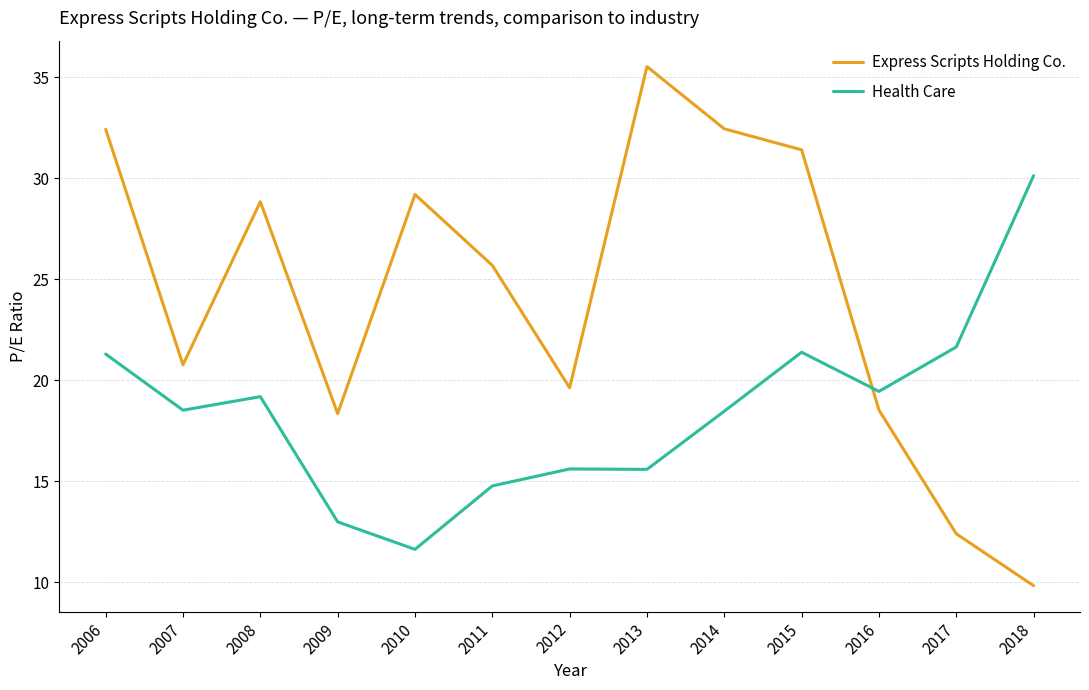

Does the chart display data point markers on the line(s)?

No